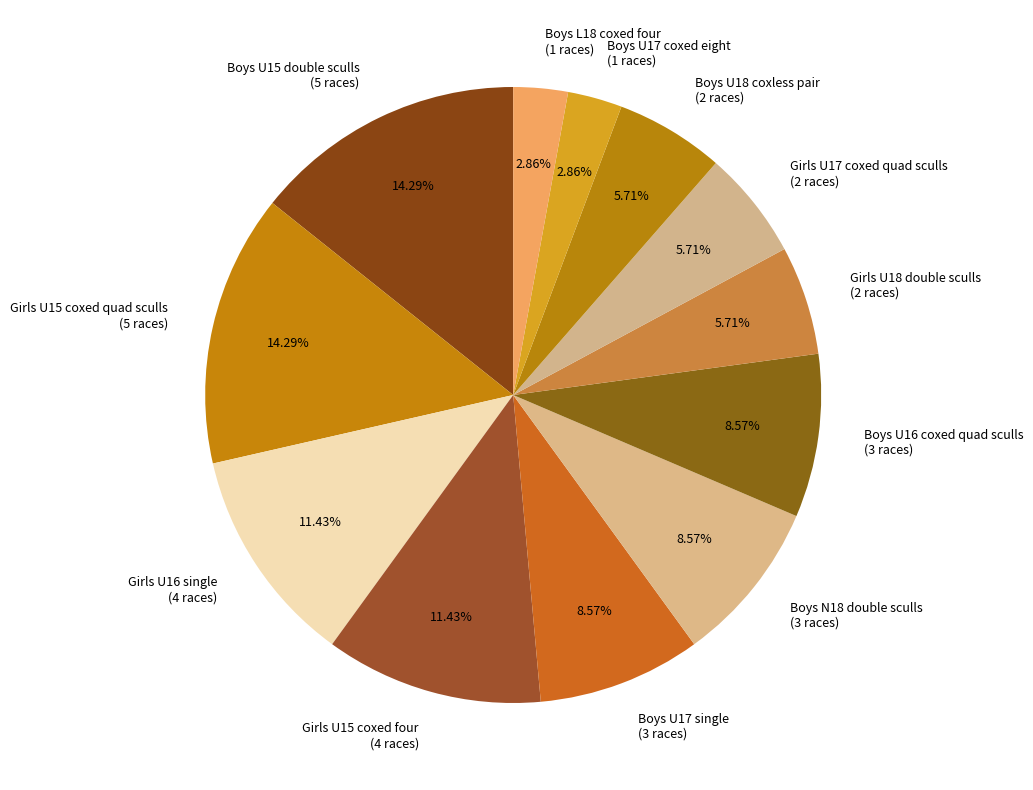

Is there any slice that represents more than half of the pie?

No